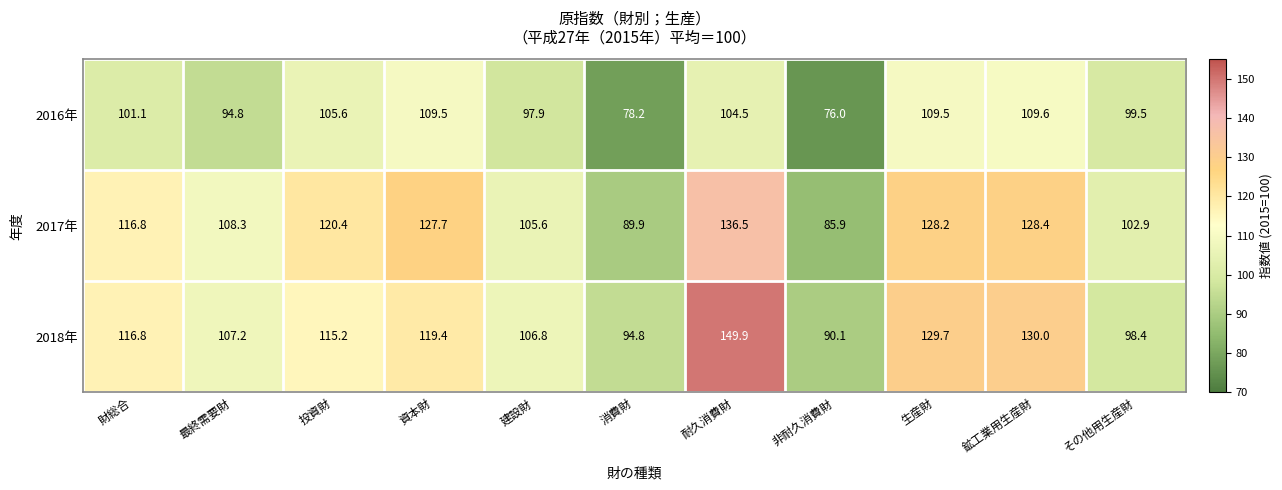

At how many categories does at least one series exceed 121?

4